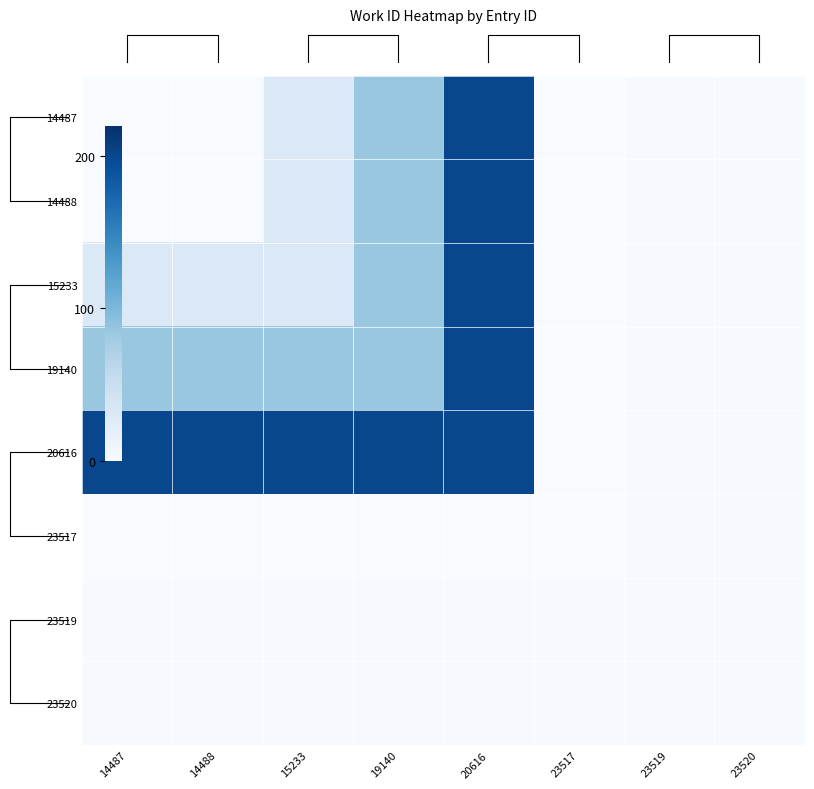

What is the sum of all 23520 values?

7.9